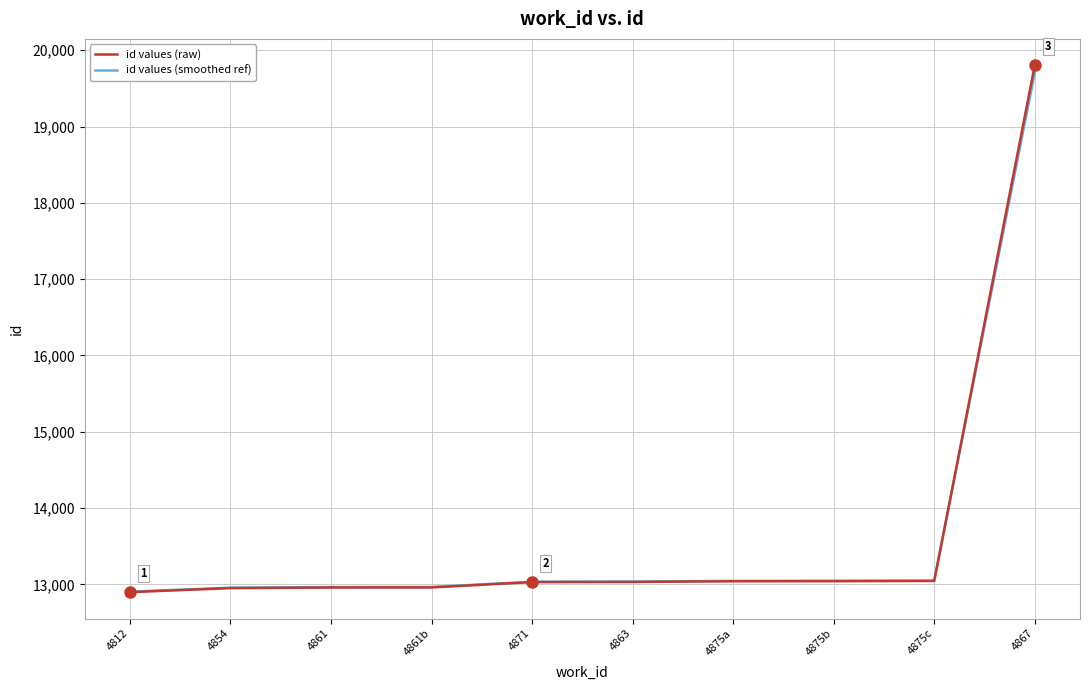

How many lines are shown in the chart?

2